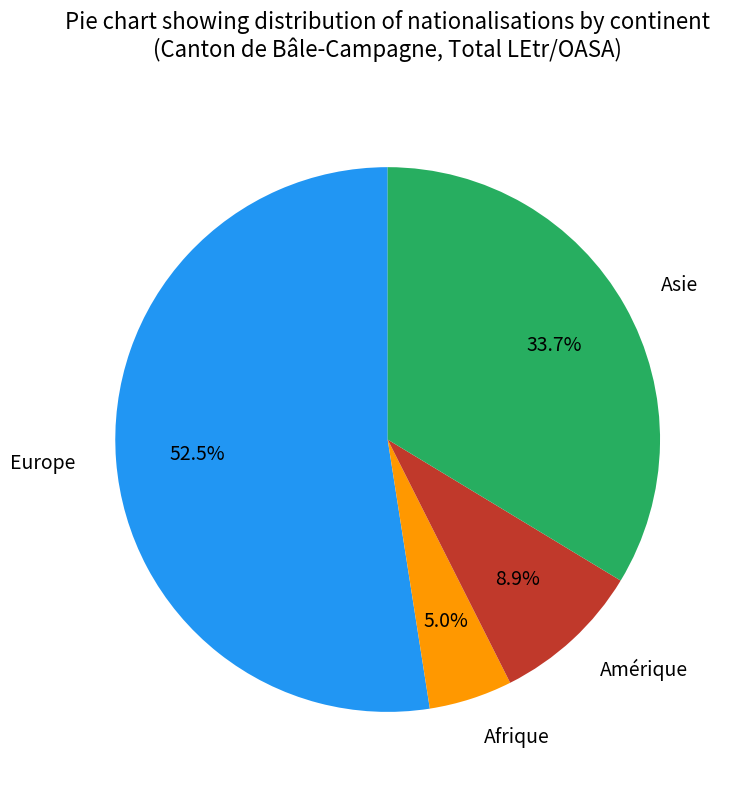

What percentage is the Asie slice, to the nearest percent?

34%